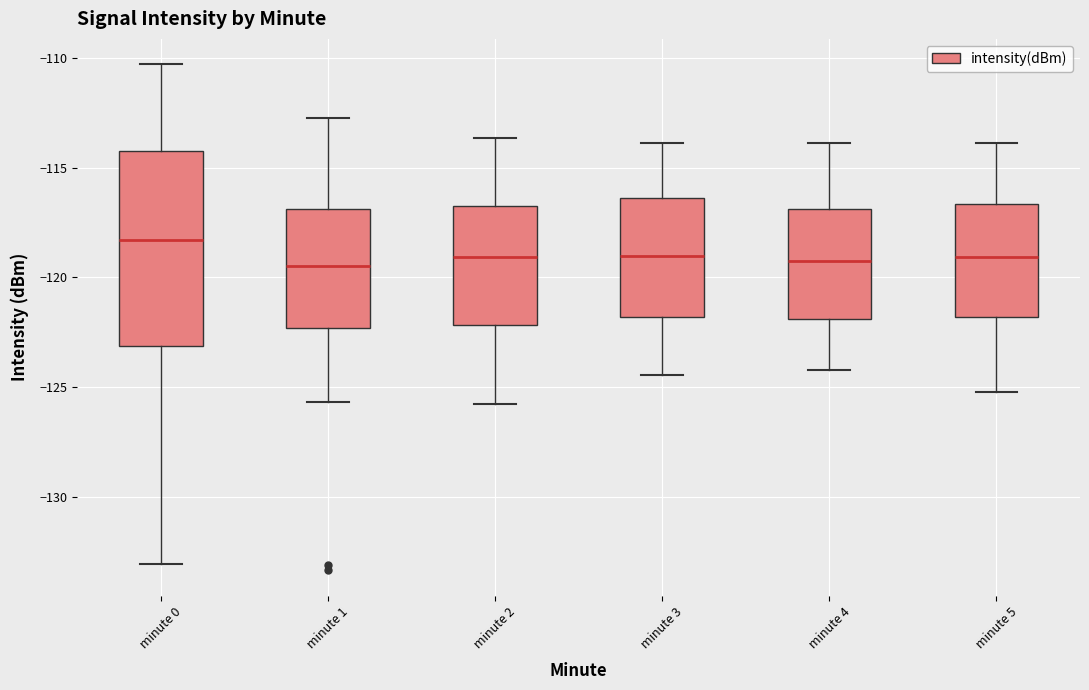

Reading left to right, transcribe this box plot: for each box, give where its median line is, the range the box spans, and where its two whiskers end, as read against the y-axis. The values are not printed on the chart, so give them approximately, as read against the axis.

minute 0: median -118.5, box -123.0 to -114.0, whiskers -133.0 to -110.5
minute 1: median -119.5, box -122.5 to -117.0, whiskers -125.5 to -112.5
minute 2: median -119.0, box -122.0 to -116.5, whiskers -126.0 to -113.5
minute 3: median -119.0, box -122.0 to -116.5, whiskers -124.5 to -114.0
minute 4: median -119.0, box -122.0 to -117.0, whiskers -124.0 to -114.0
minute 5: median -119.0, box -122.0 to -116.5, whiskers -125.0 to -114.0